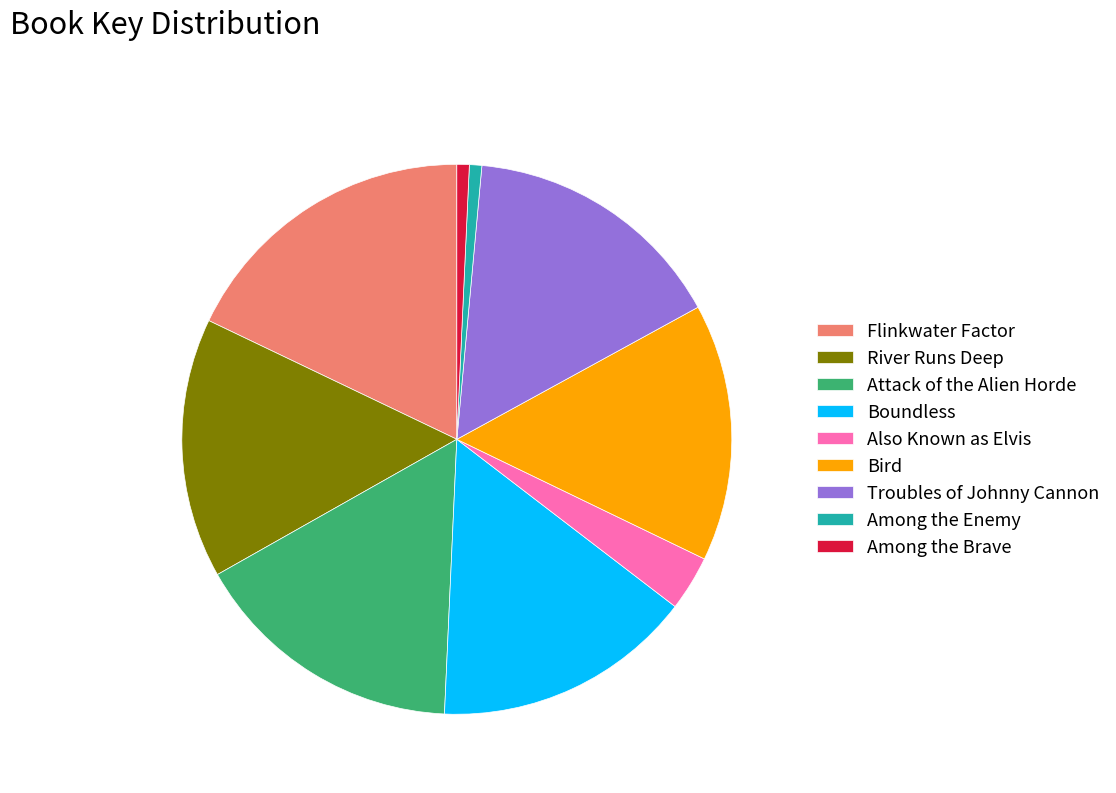

Does River Runs Deep represent more than half of the total?

No